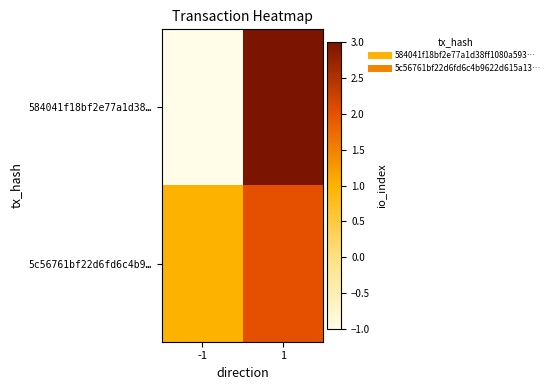

What is the maximum value shown in the chart?

3